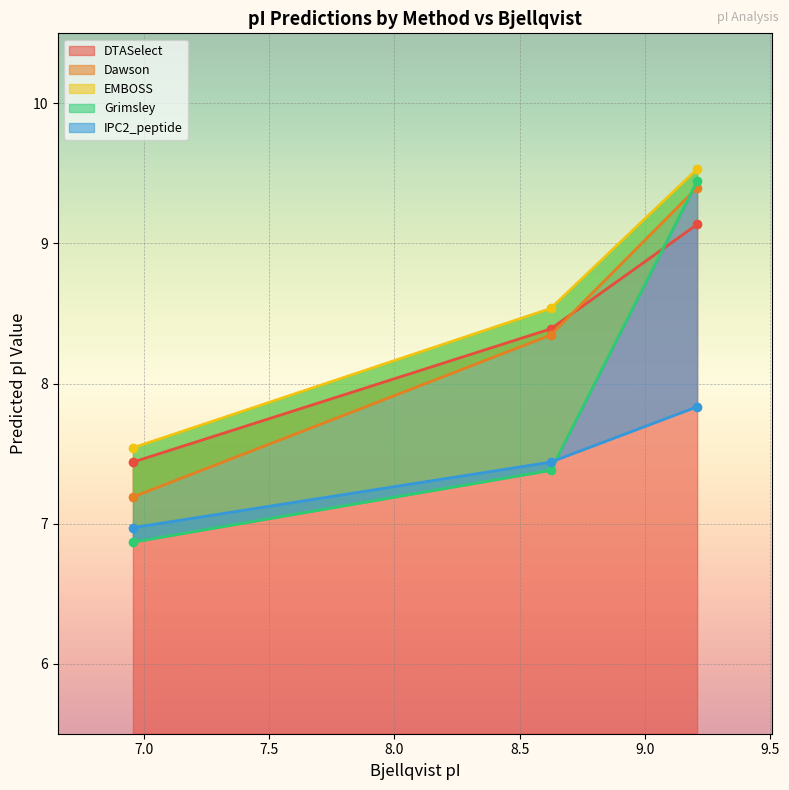

What position from the left is 9.209?

3